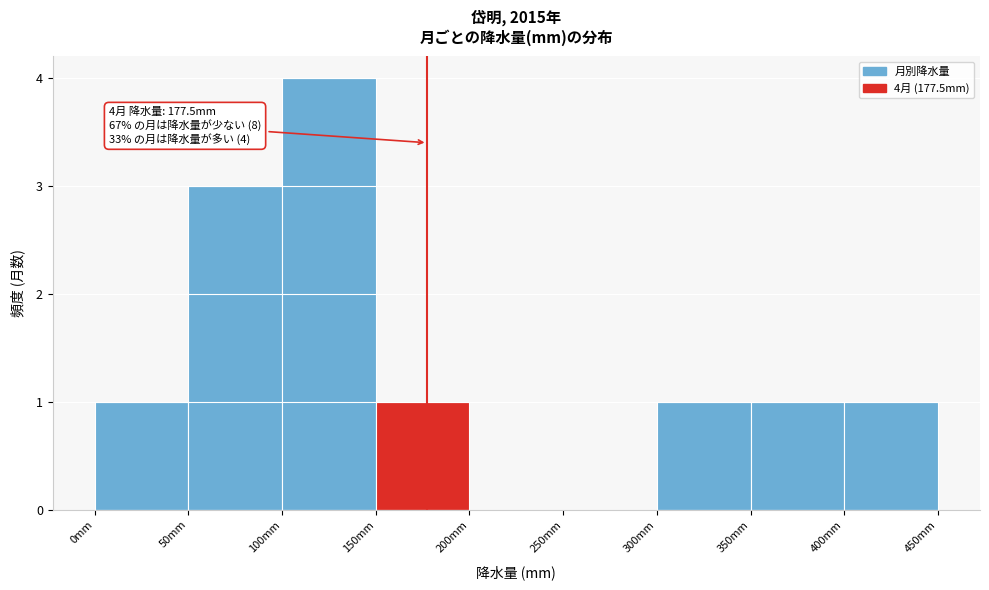

Which range on the x-axis has the tallest bar?

100 to 150